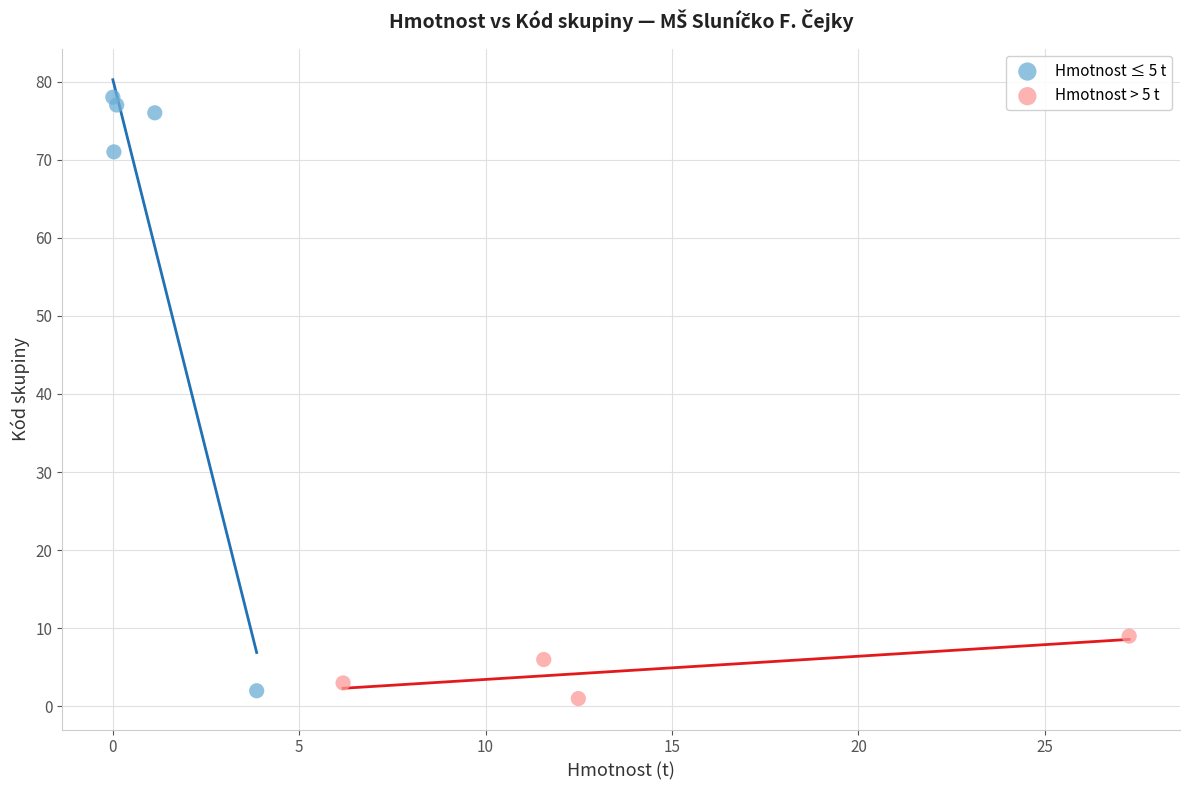

Which series has the widest spread of Y values?

Hmotnost ≤ 5 t